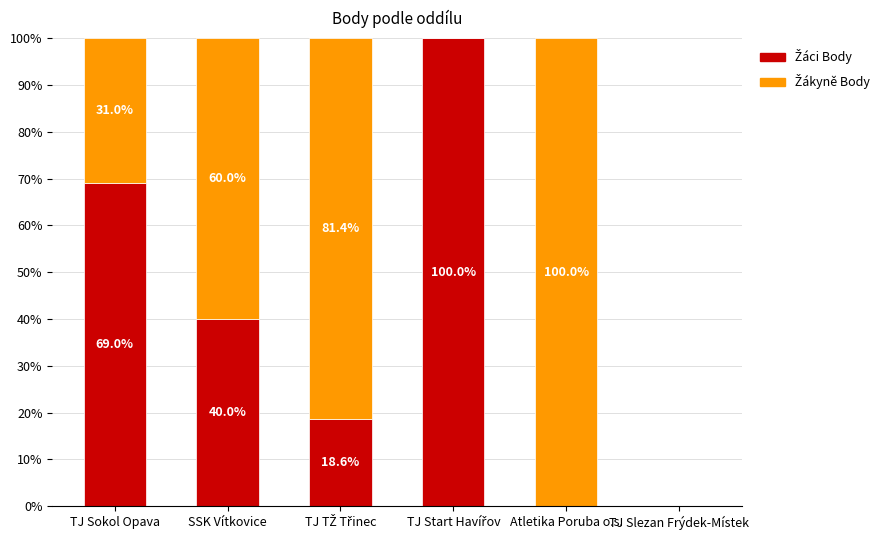

What is the total value across all series at TJ Sokol Opava?

100.0